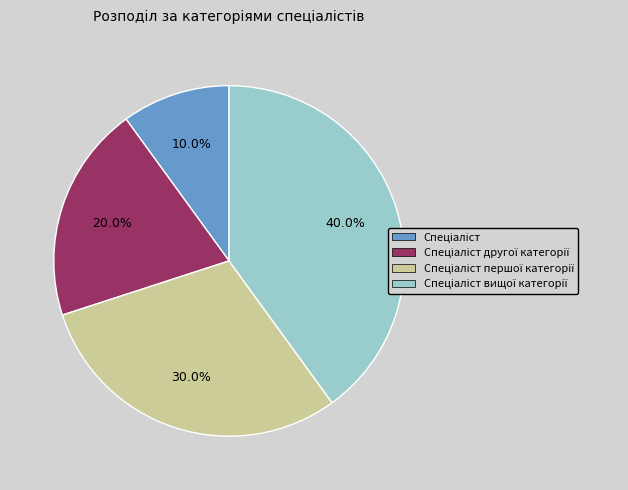

Count the number of slices in the pie.

4